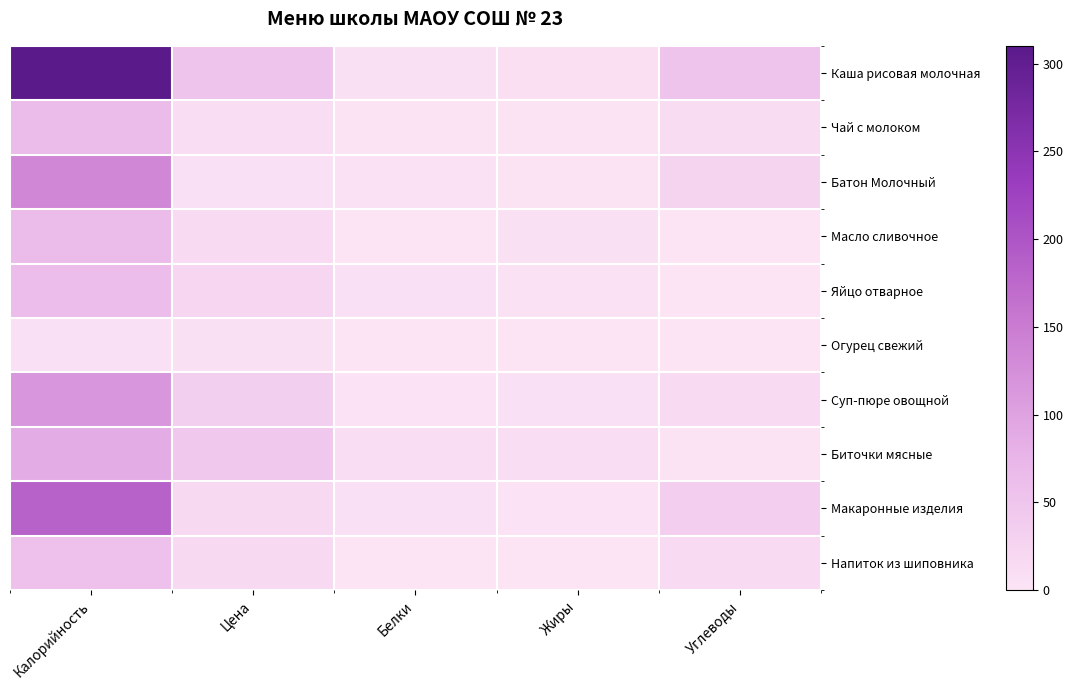

Between Калорийность and Цена, which is larger?

Калорийность